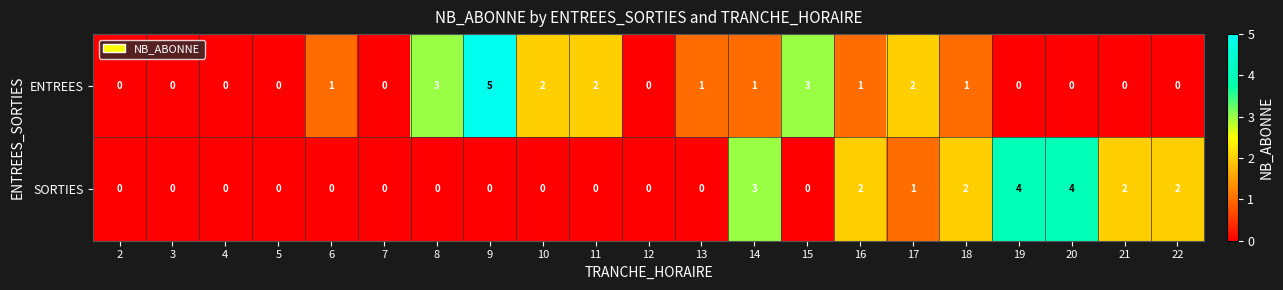

True or false: ENTREES has a value of 2 at 10.

True